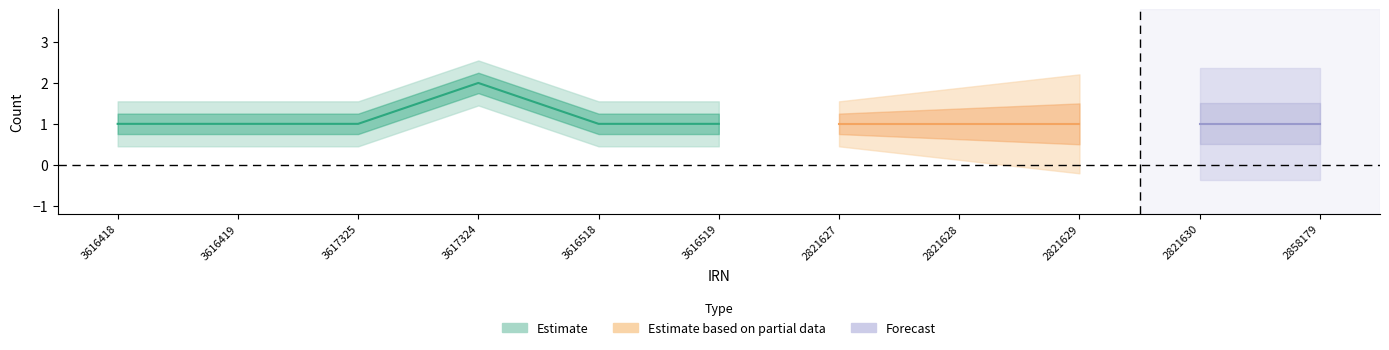

What is the approximate value at 2821630?

1